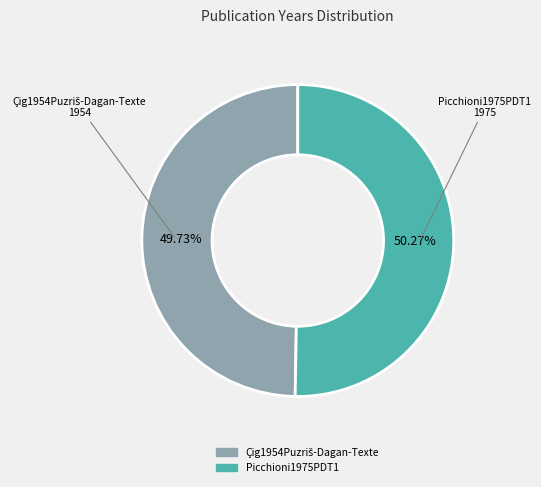

Is there a majority slice in this chart?

Yes